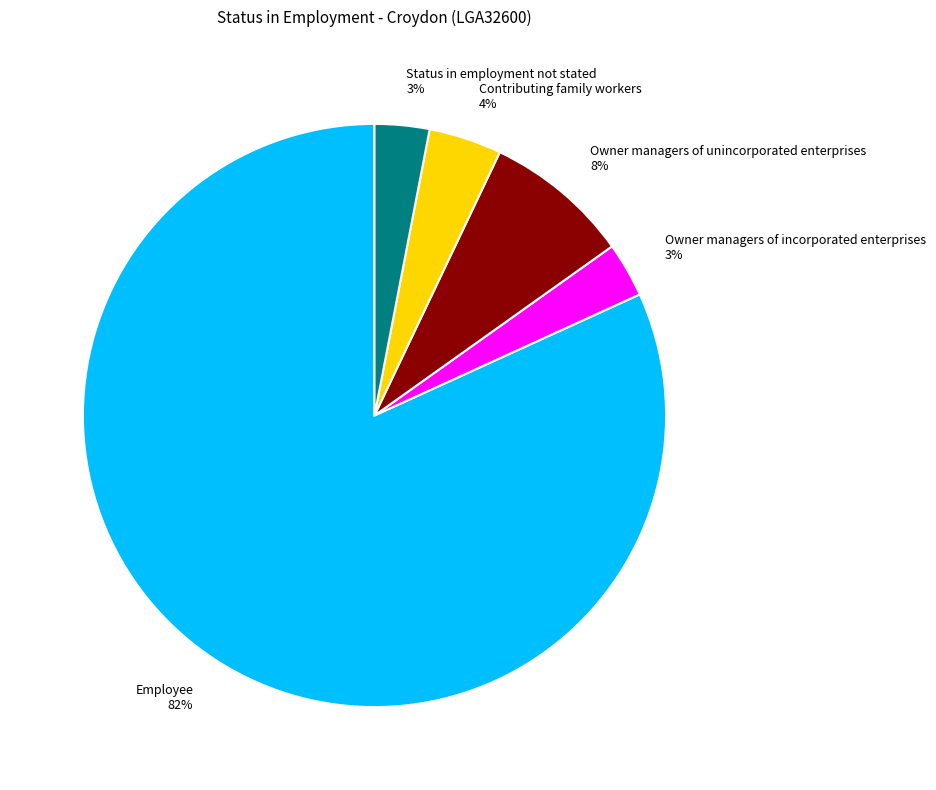

What is the majority slice?

Employee